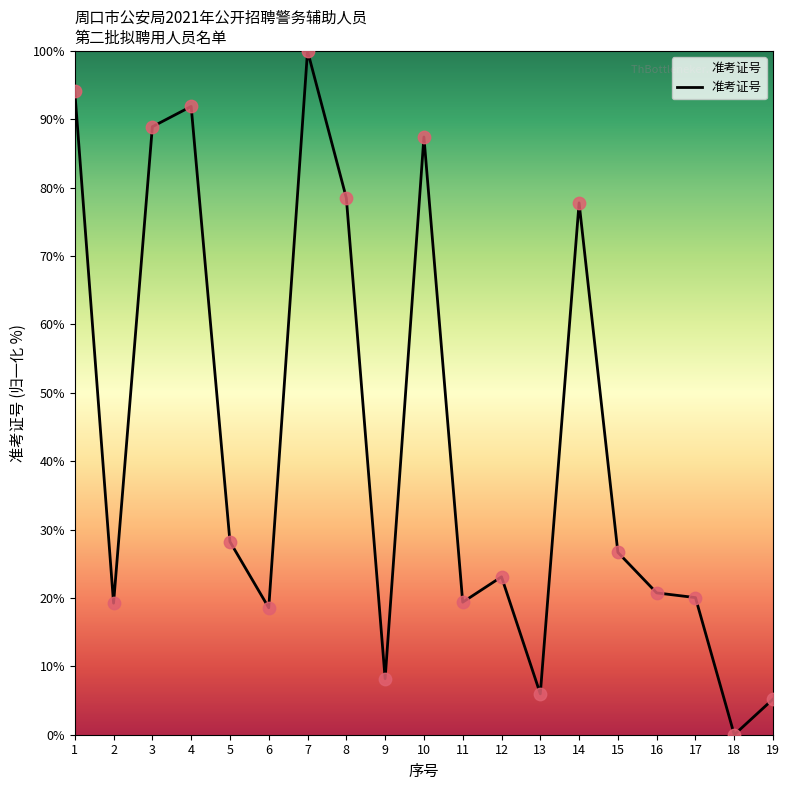

Which has a higher value, 10 or 15?

10